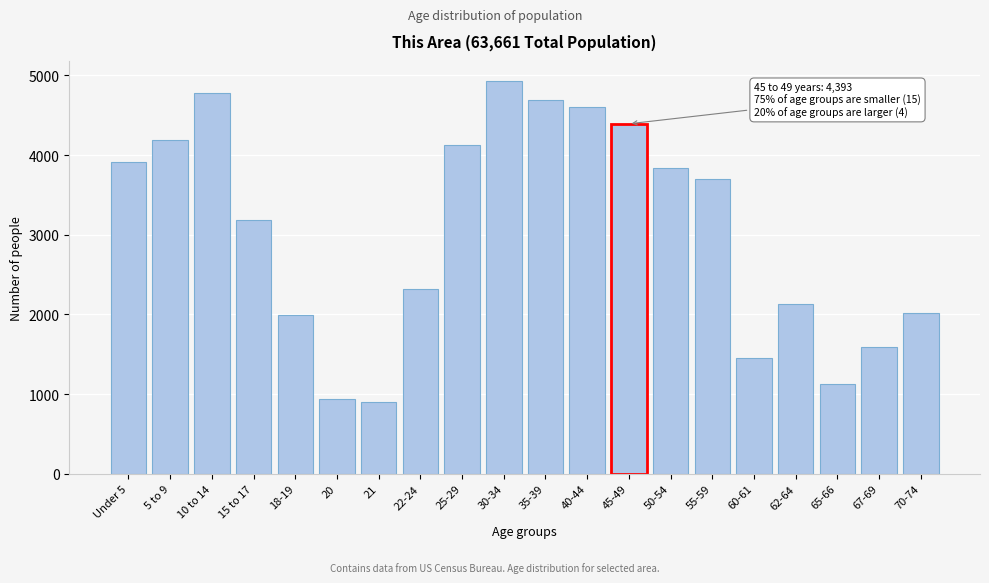

Where is the data nearest to the value 2917?

15 to 17